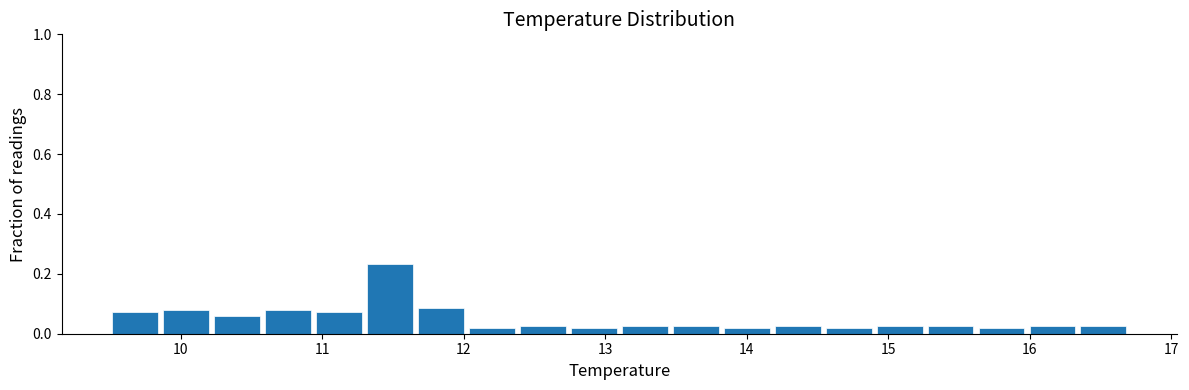

Around what value on the x-axis is the tallest bar? Give the approximate position of its centre, as read against the axis.

11.5